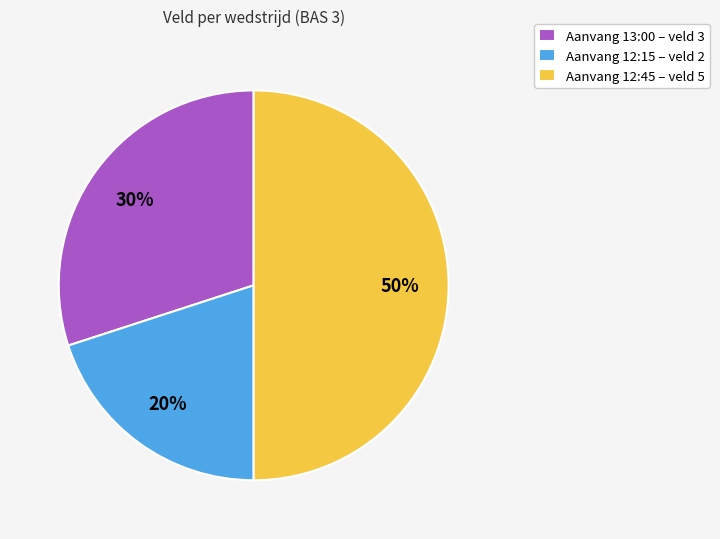

Rank the categories by value from lowest to highest.

Aanvang 12:15 – veld 2, Aanvang 13:00 – veld 3, Aanvang 12:45 – veld 5